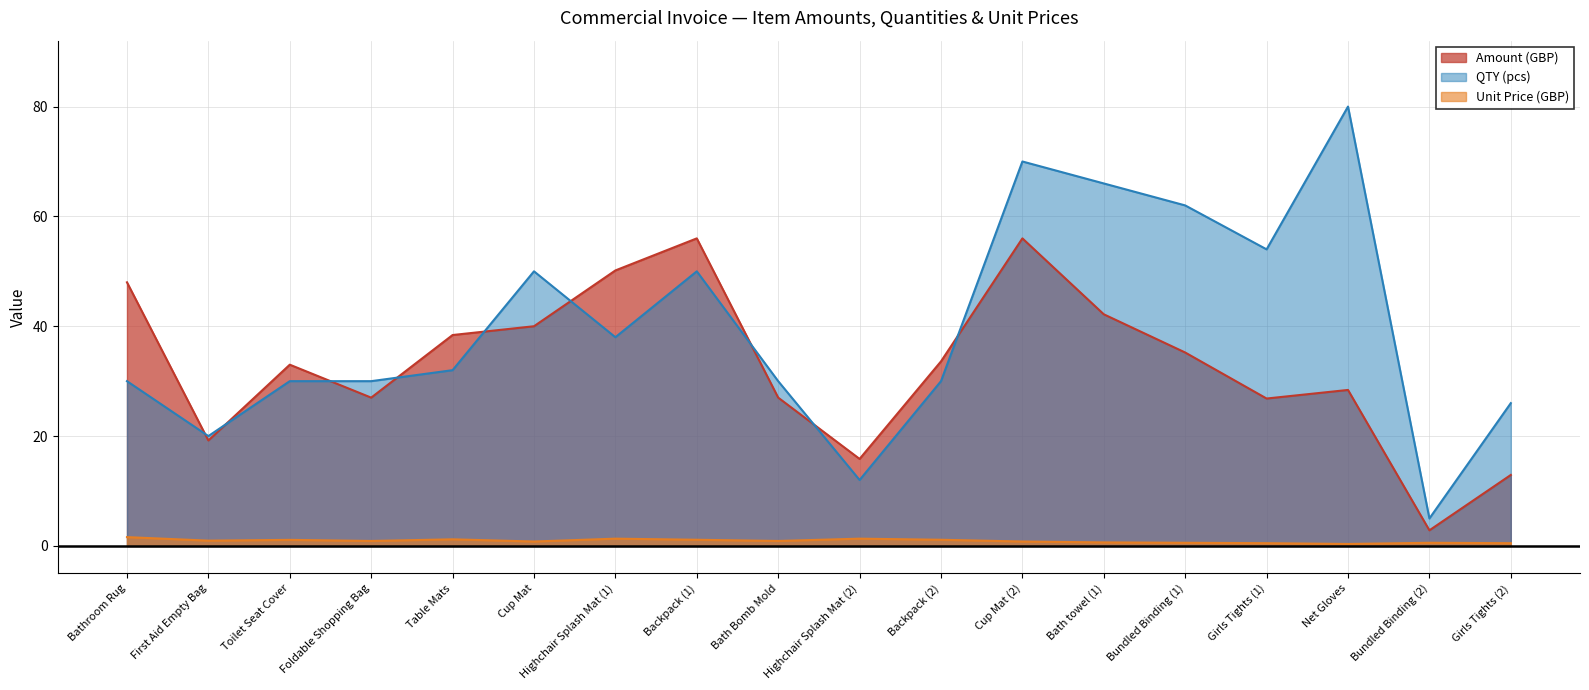

At which category is the sum across all series the highest?

Cup Mat (2)